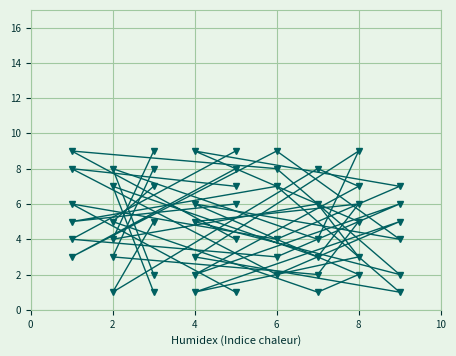

At which category does the chart reach its peak across all series?

6